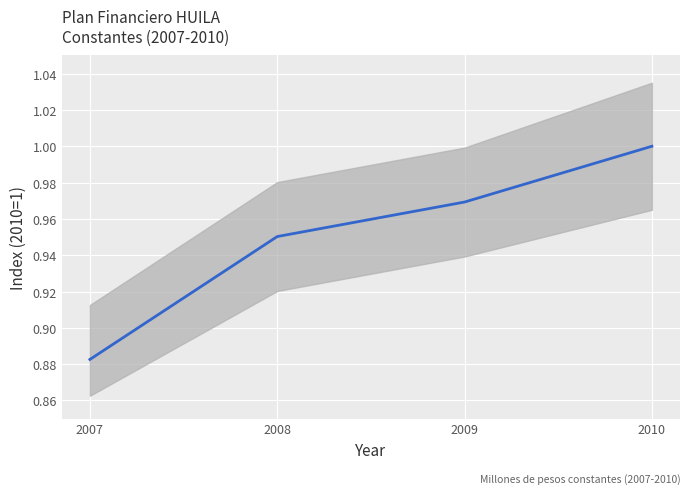

Which has a higher value, 2010 or 2007?

2010